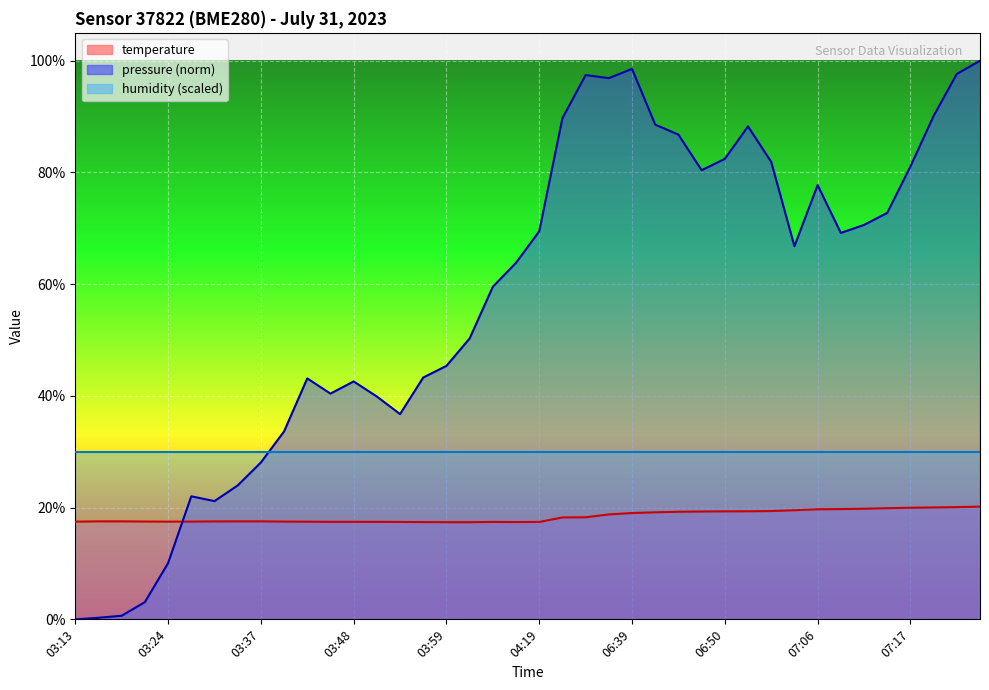

Where is the first local minimum?

03:24